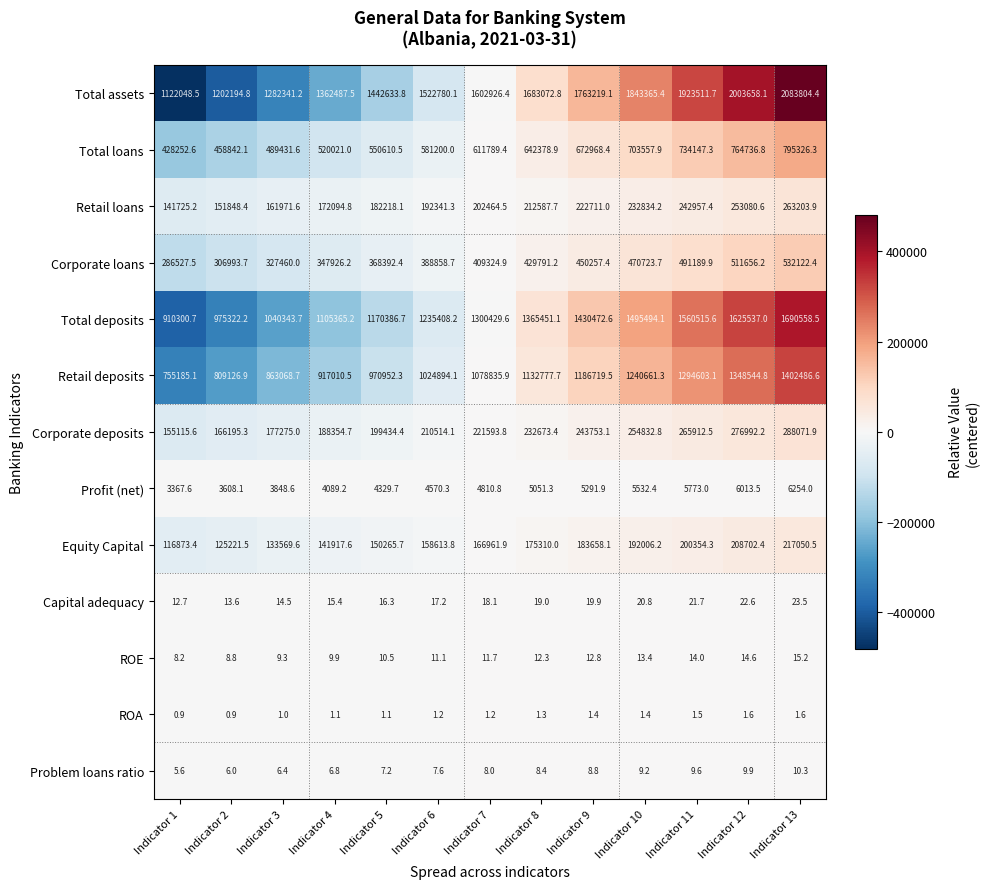

At which category is the sum across all series the highest?

Indicator 13